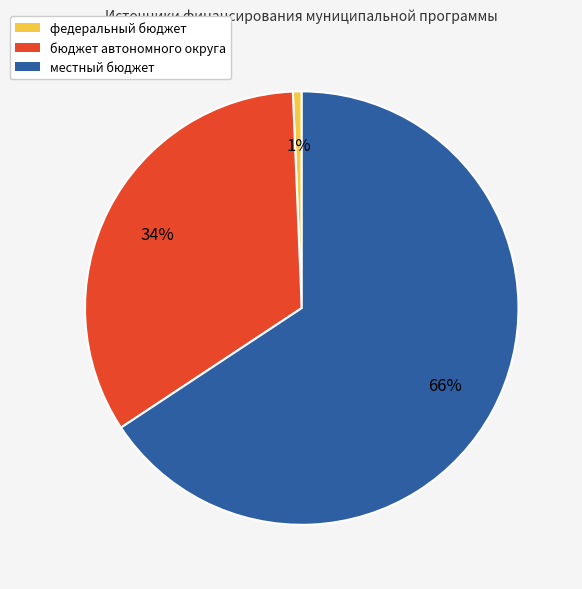

Does any single category account for the majority?

Yes